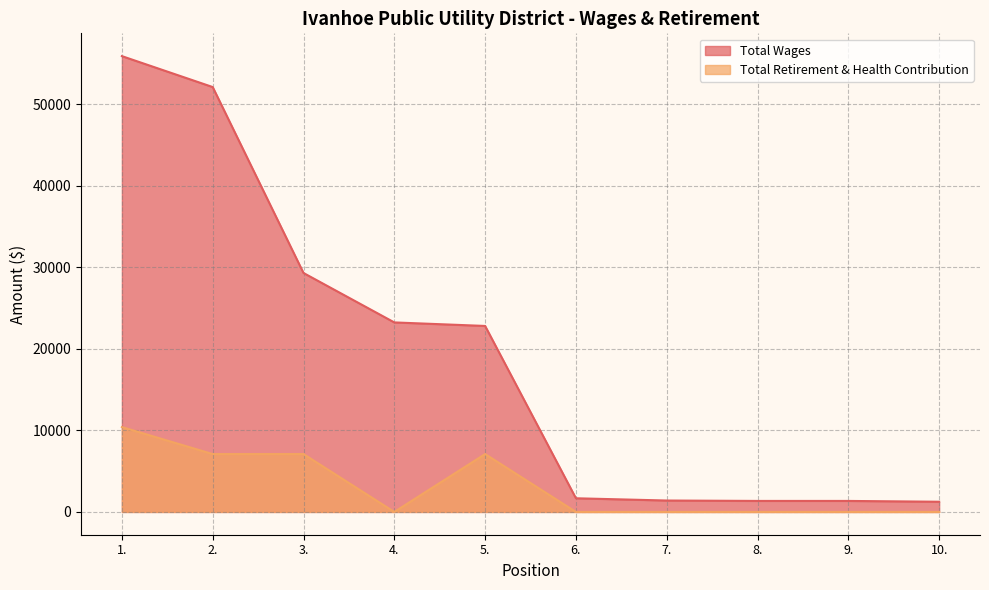

Which series changed the most between 4. and 10.?

Total Wages